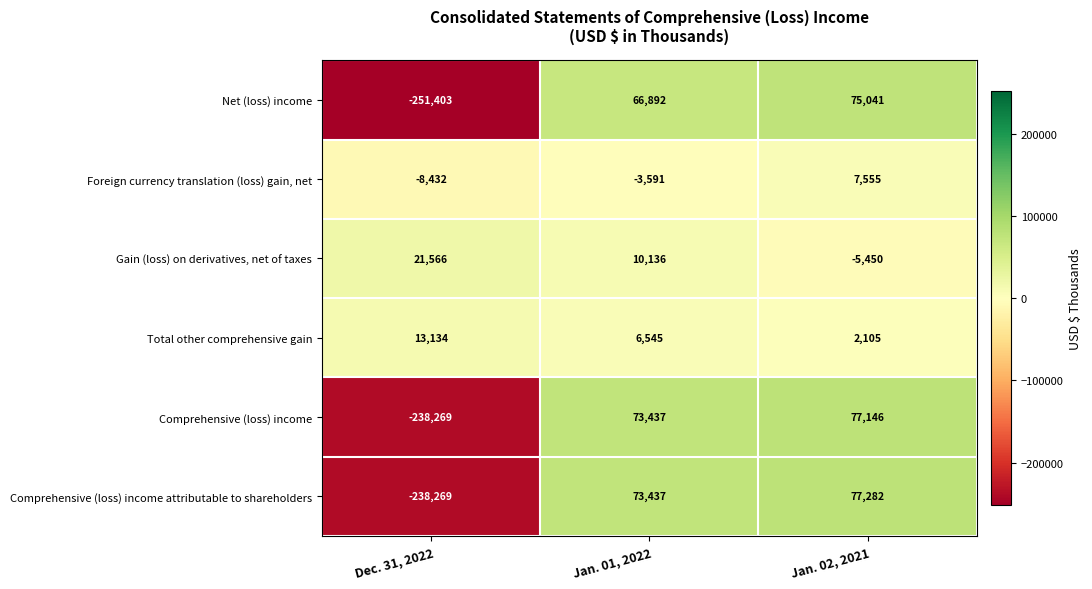

Is the value of Total other comprehensive gain at Dec. 31, 2022 greater than the value of Net (loss) income at Jan. 02, 2021?

No